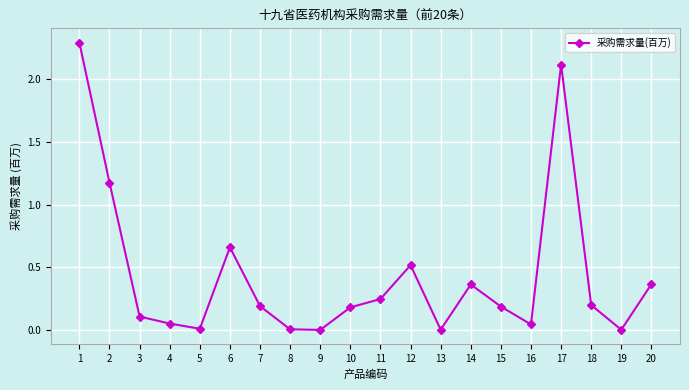

What is the sum of all values?

8.7